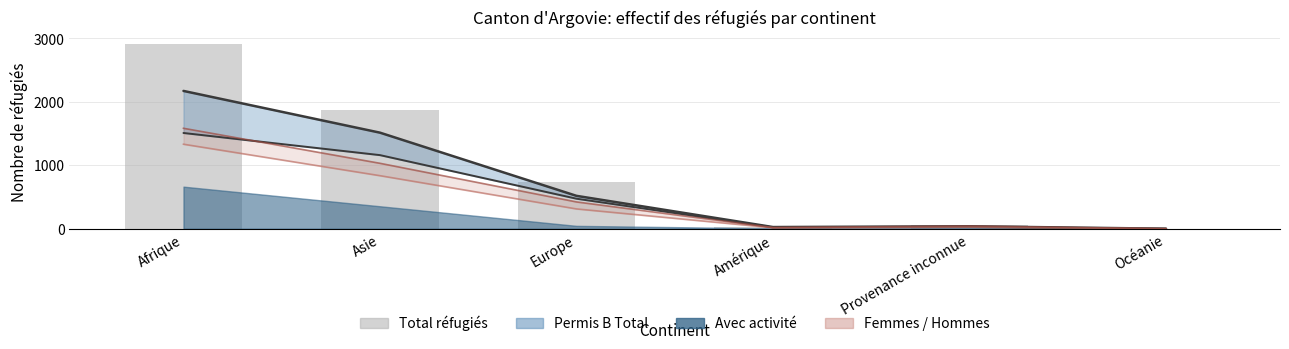

What is the sum of all Total réfugiés values?

5615